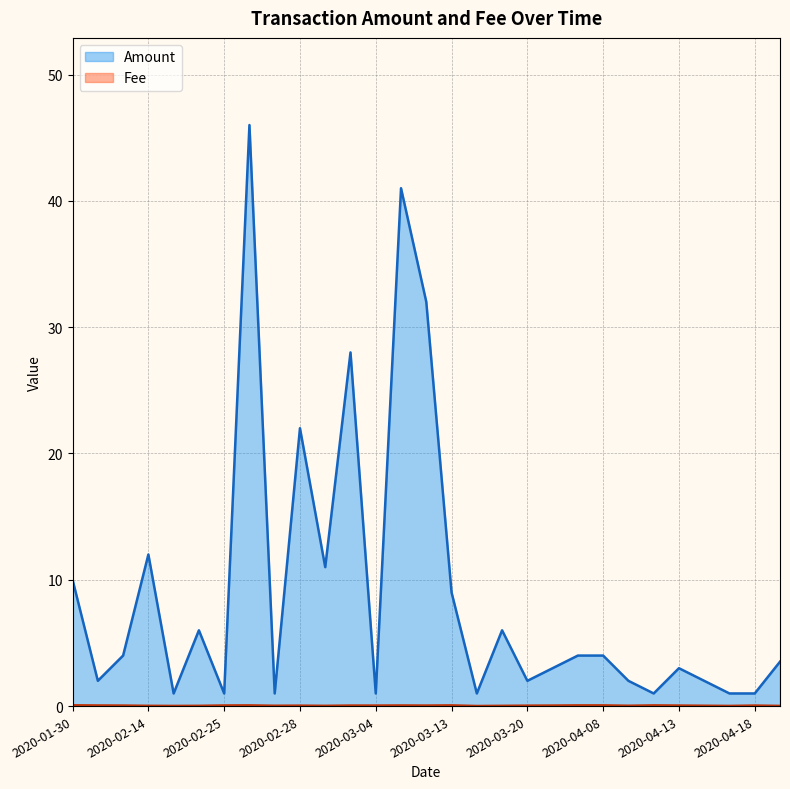

True or false: Amount and Fee intersect in this chart.

False